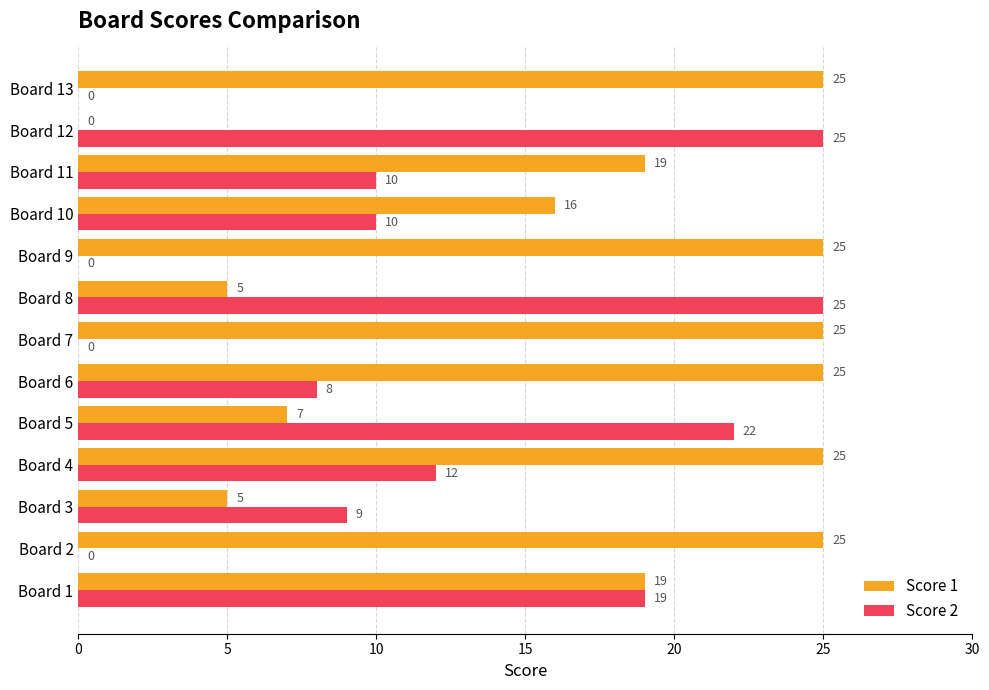

Is it true that Score 2 equals 9 at Board 3?

True